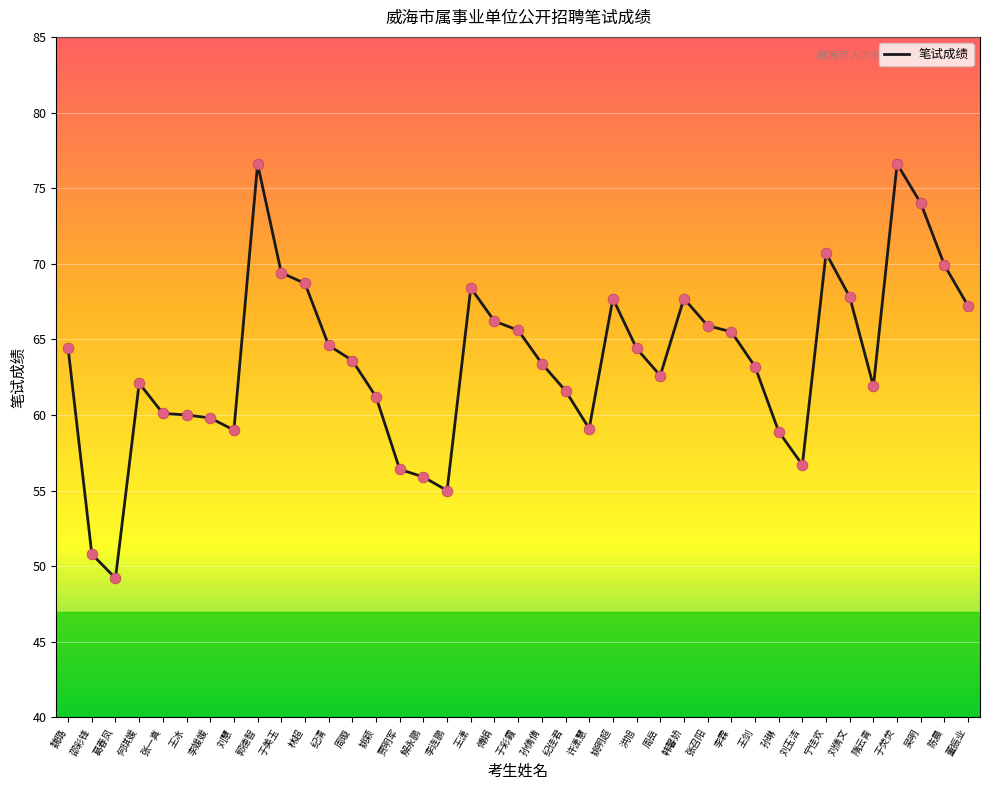

Between 洪旭 and 邵彩锋, which is larger?

洪旭